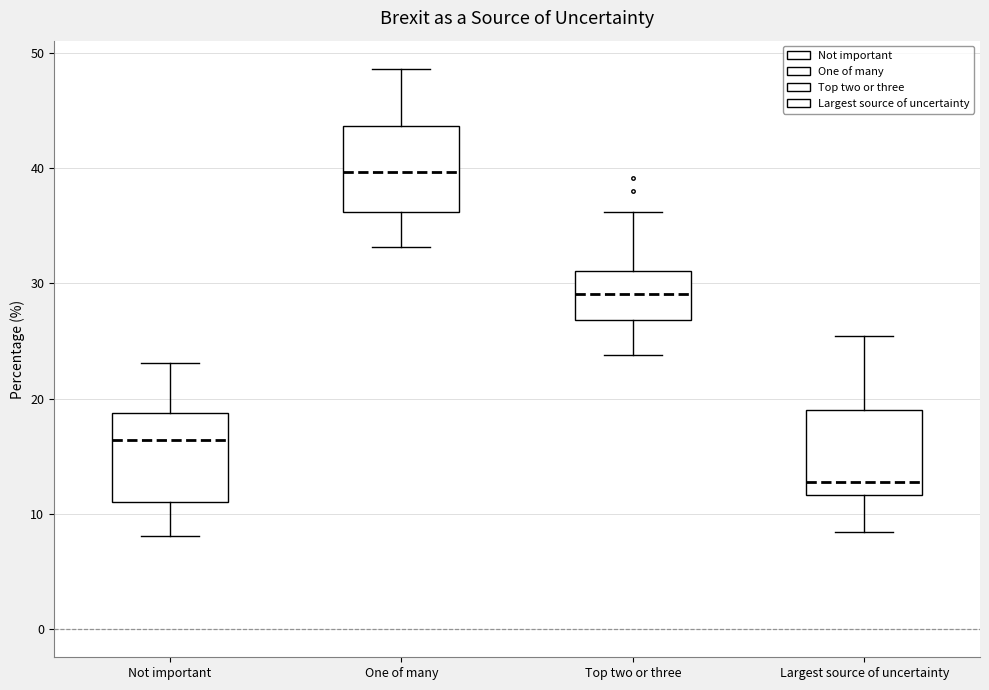

Reading left to right, read every box against the y-axis: the position of its median line, the range the box covers, and the ends of its whiskers. The values are not printed on the chart, so give them approximately, as read against the axis.

Not important: median 16, box 11 to 19, whiskers 8 to 23
One of many: median 40, box 36 to 44, whiskers 33 to 49
Top two or three: median 29, box 27 to 31, whiskers 24 to 36
Largest source of uncertainty: median 13, box 12 to 19, whiskers 8 to 25